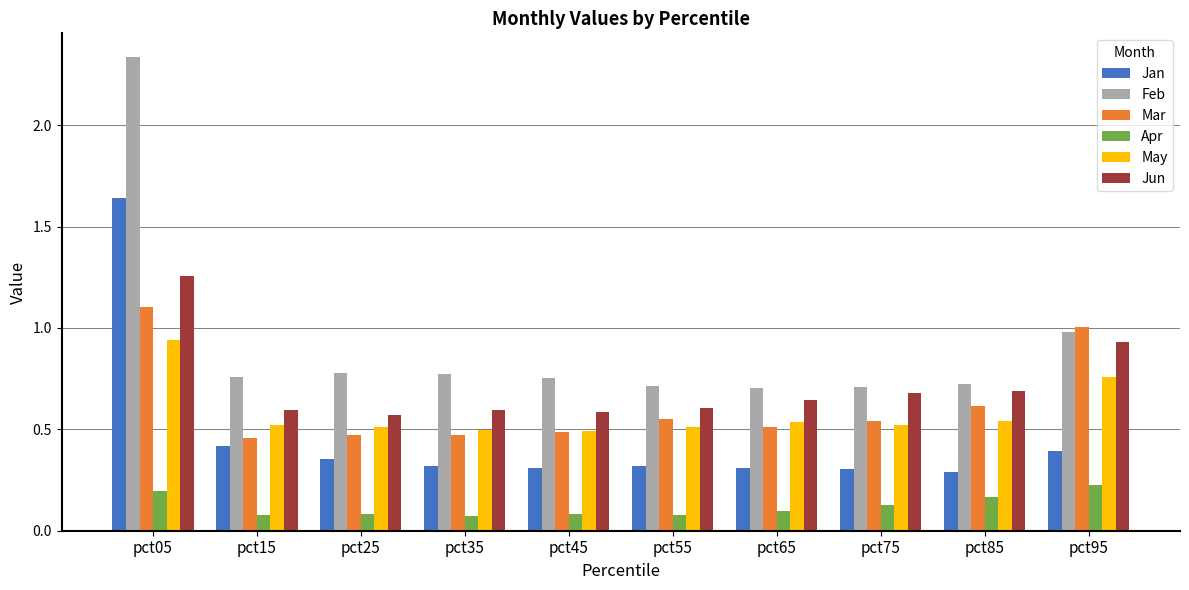

At which label does Apr reach its peak?

pct95